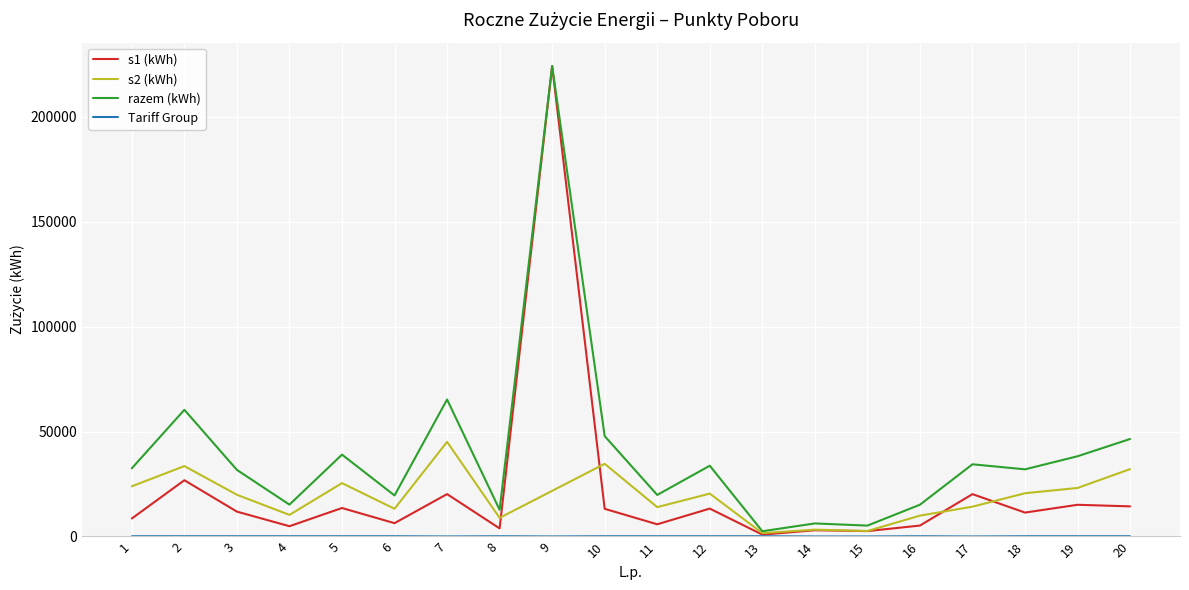

True or false: s1 (kWh) and razem (kWh) cross at least once.

False